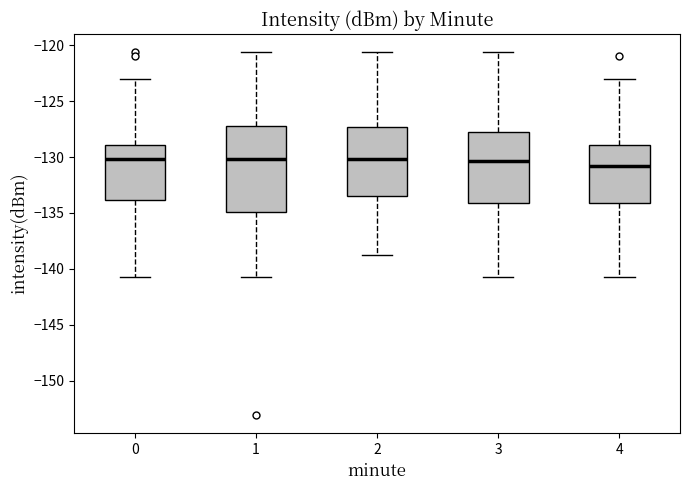

Where does the lower whisker of the box at x = 1 end on the y-axis? The values are not printed on the chart, so give them approximately, as read against the axis.

-141.0